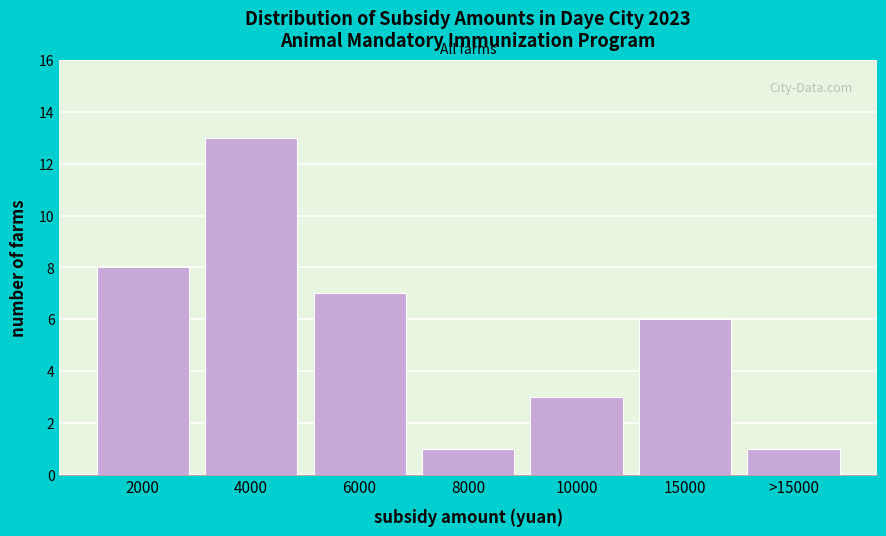

Reading left to right, list all the values displayed in this chart.

8	13	7	1	3	6	1